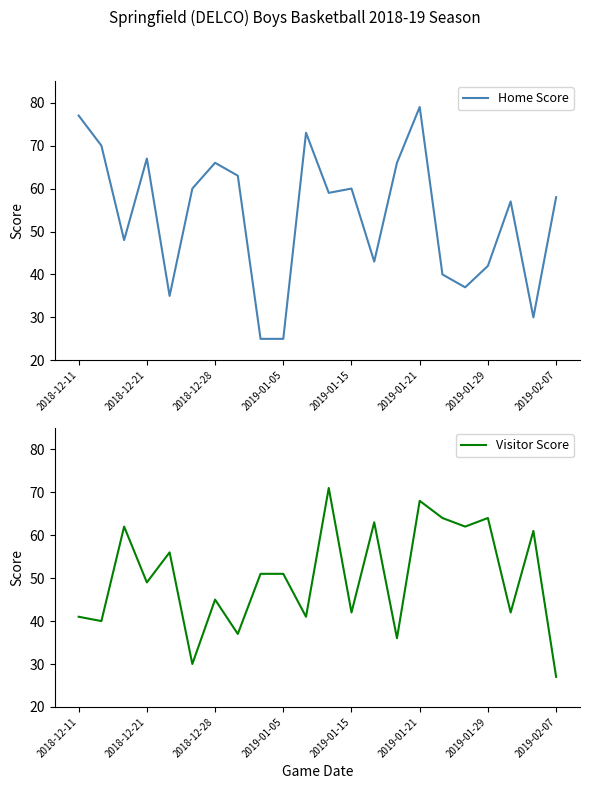

How many interior local peaks does the Visitor Score series have?

8